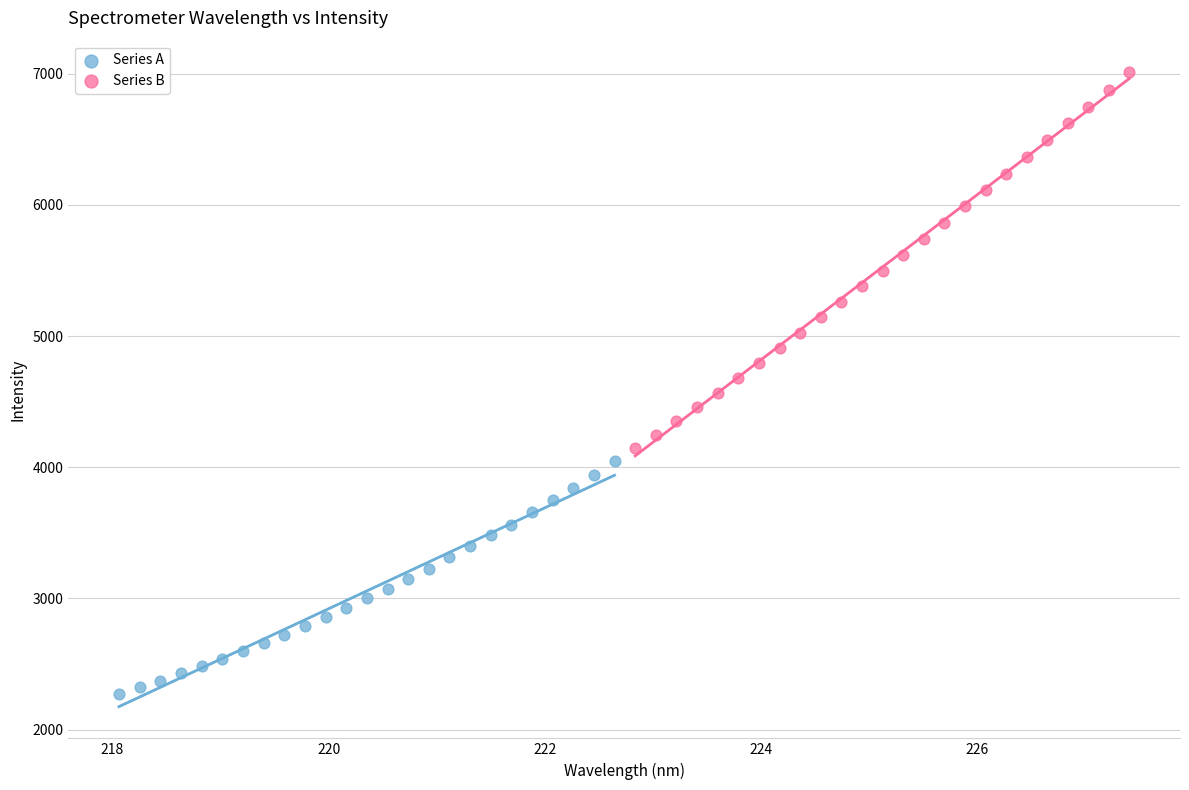

Which series contains the highest Y value?

Series B